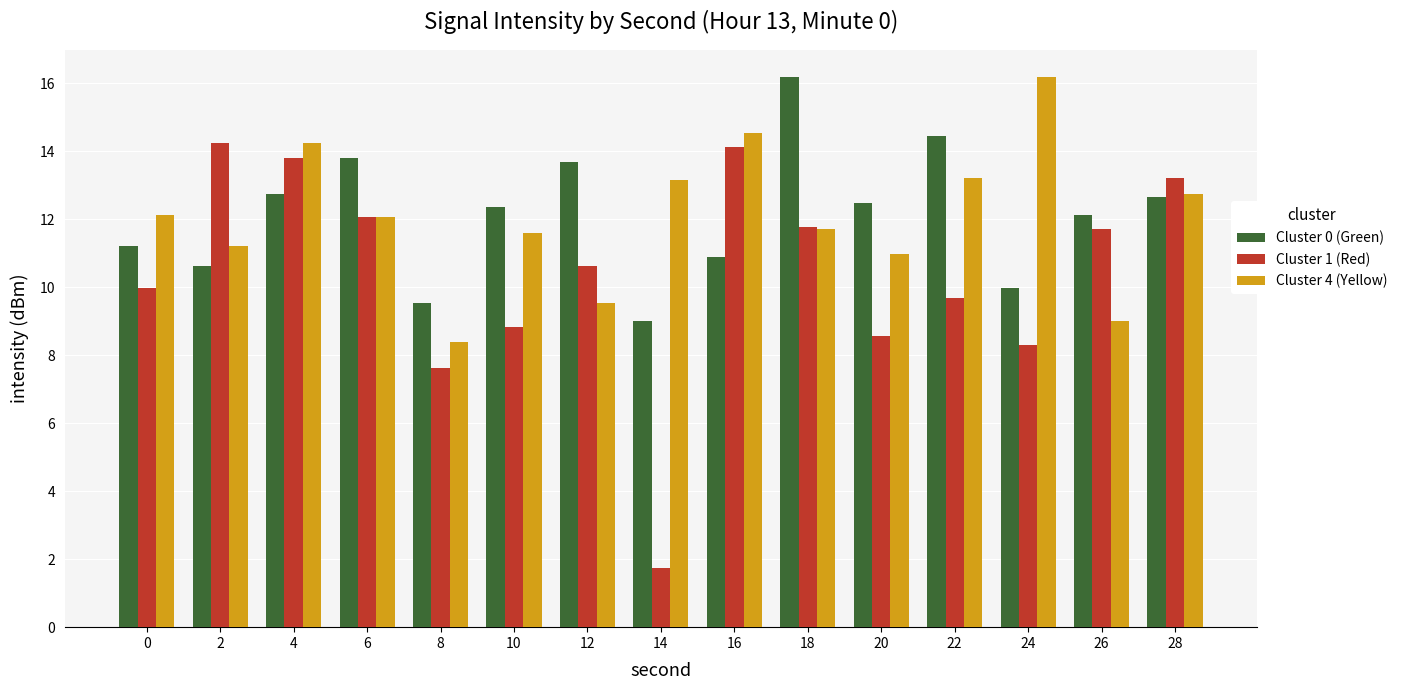

Which series has the largest range (max minus min)?

Cluster 1 (Red)